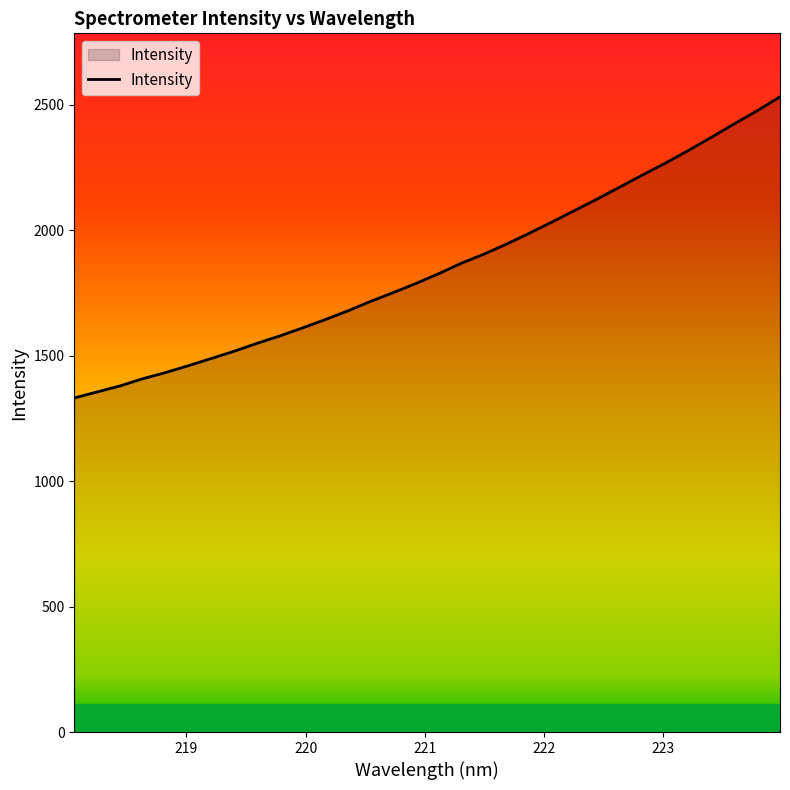

Does the chart display data point markers on the line(s)?

No